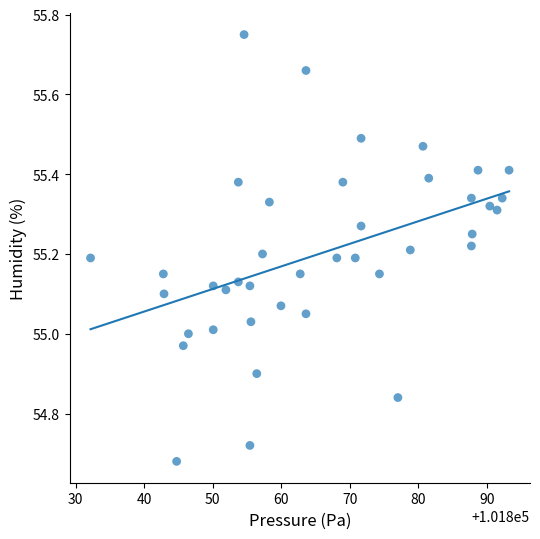

What is the range of Y values (max minus min)?

1.1